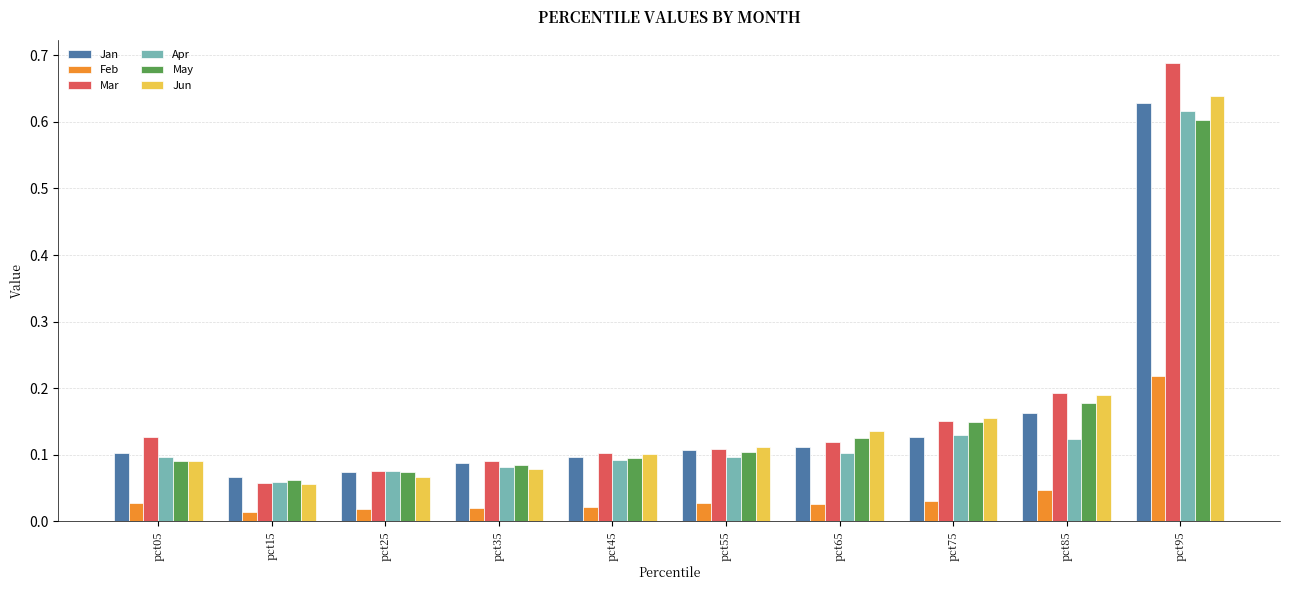

Count the Jan values in the range 0 to 1.

10